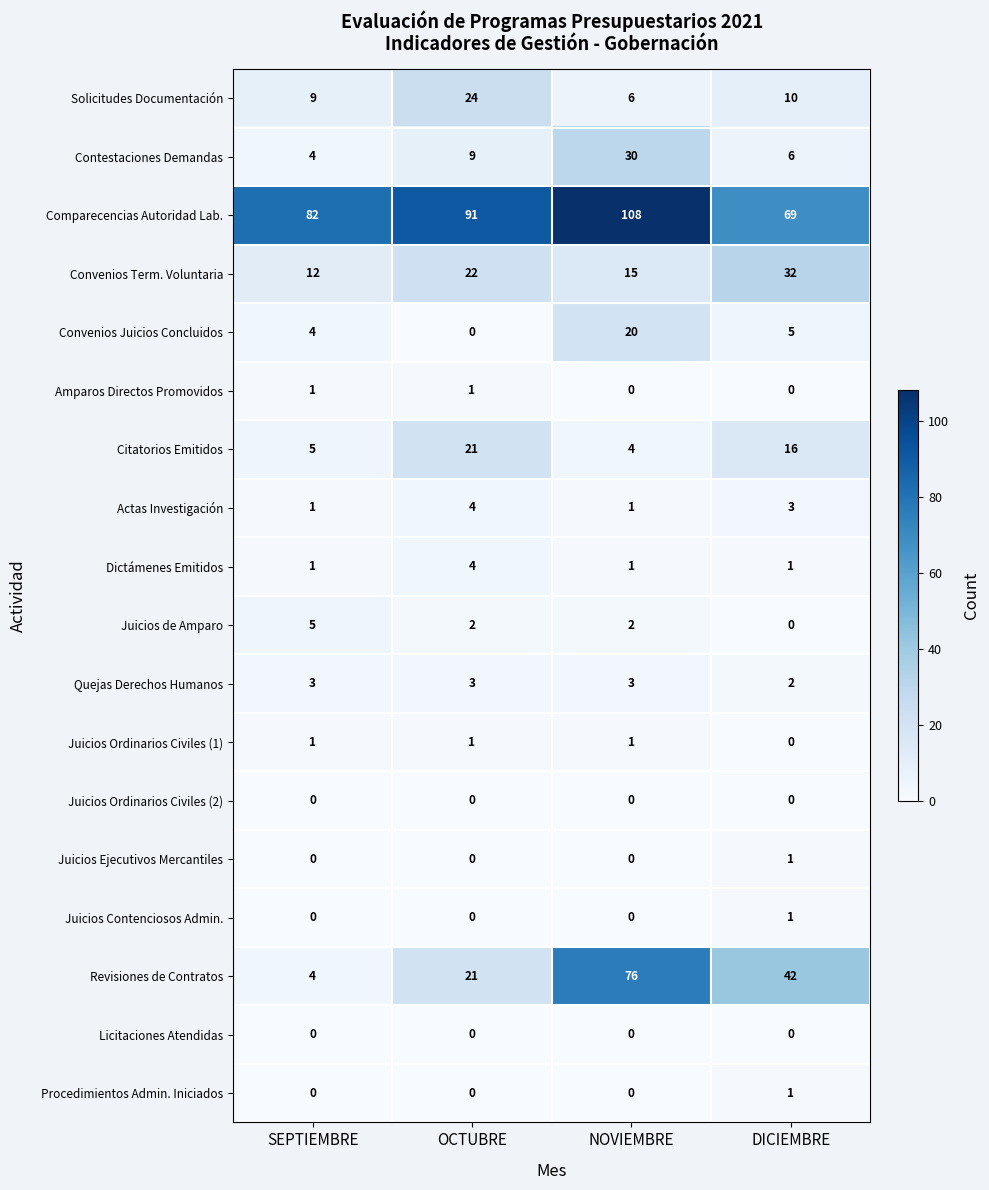

What is the difference between the highest and lowest values at NOVIEMBRE?

108